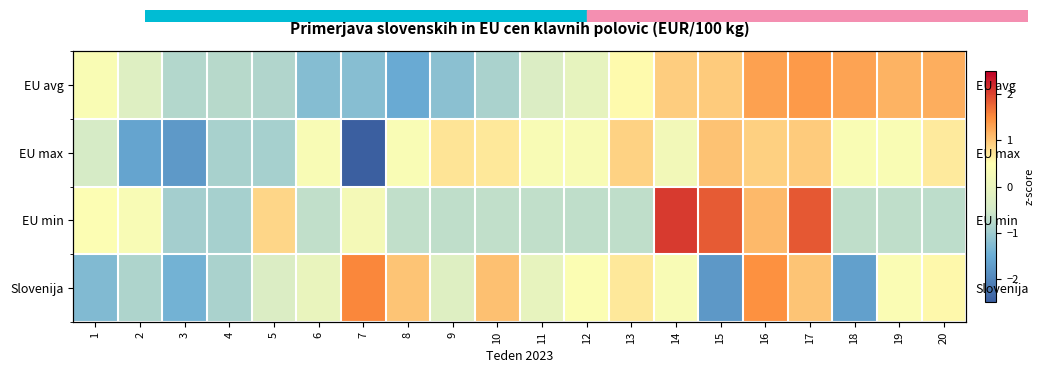

Is the value of EU avg at 14 greater than the value of EU min at 19?

Yes